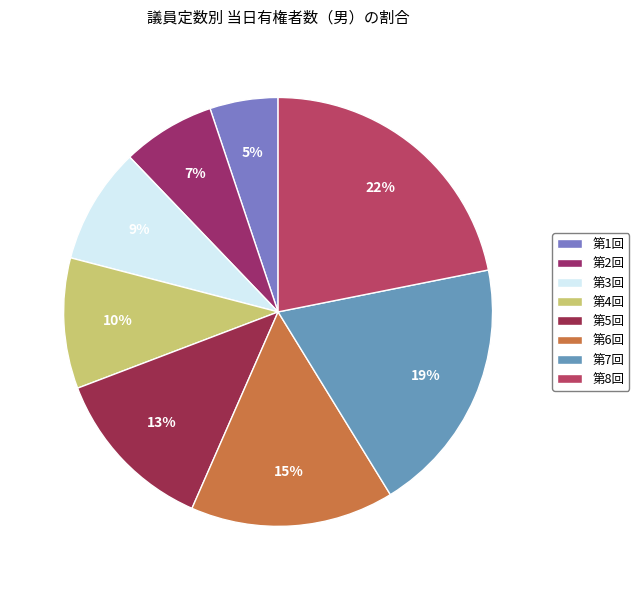

To the nearest percent, what is the difference between the largest and smallest slice percentages?

17%